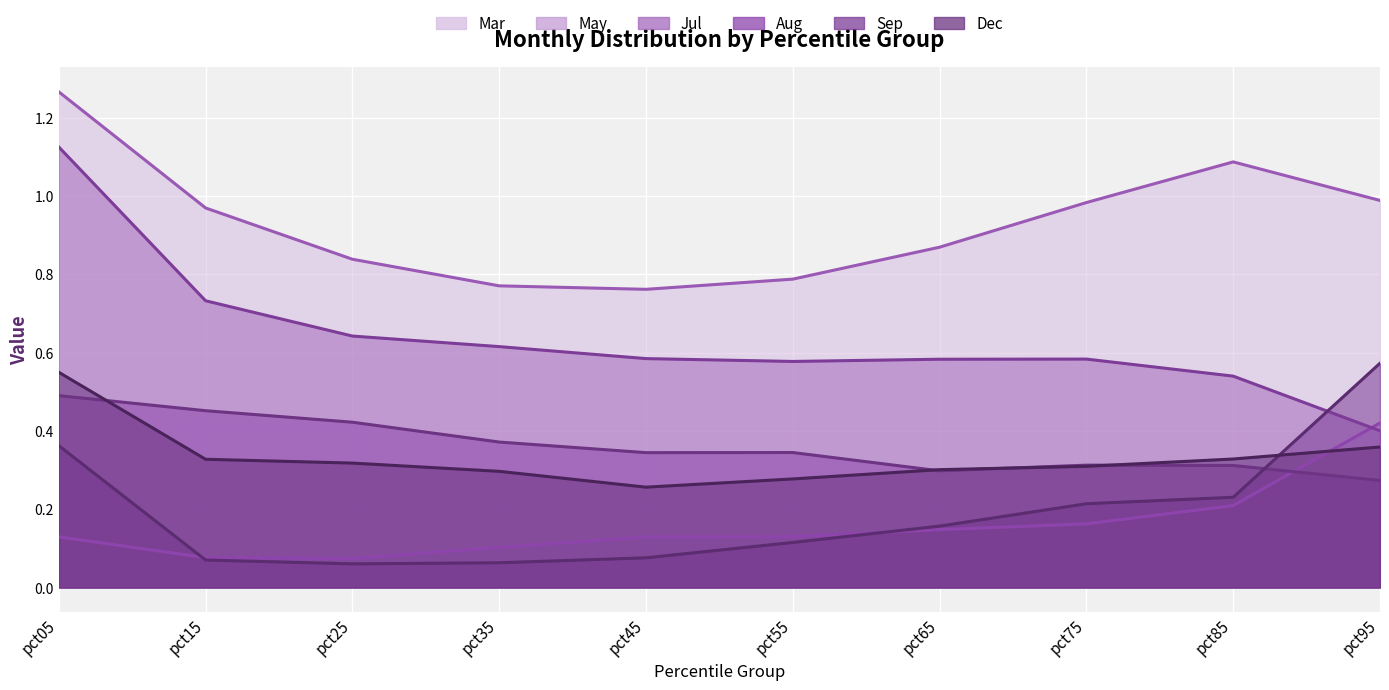

What is the difference between the second highest and second lowest values in the May series?

0.1